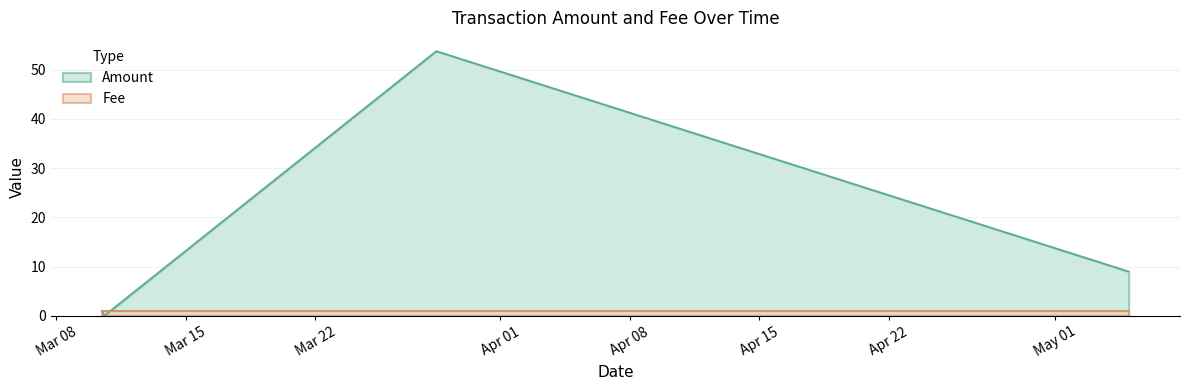

How many categories are shown in the chart?

4